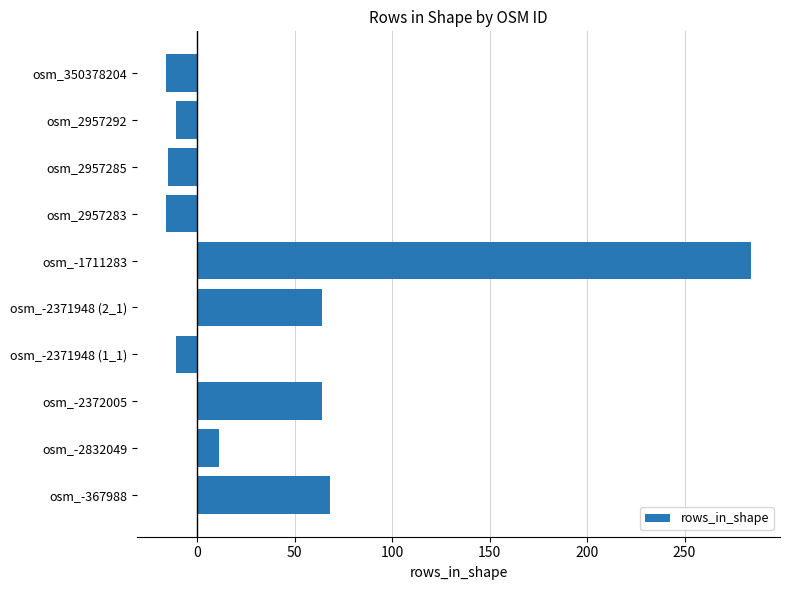

At which category does the chart reach its peak across all series?

osm_-1711283